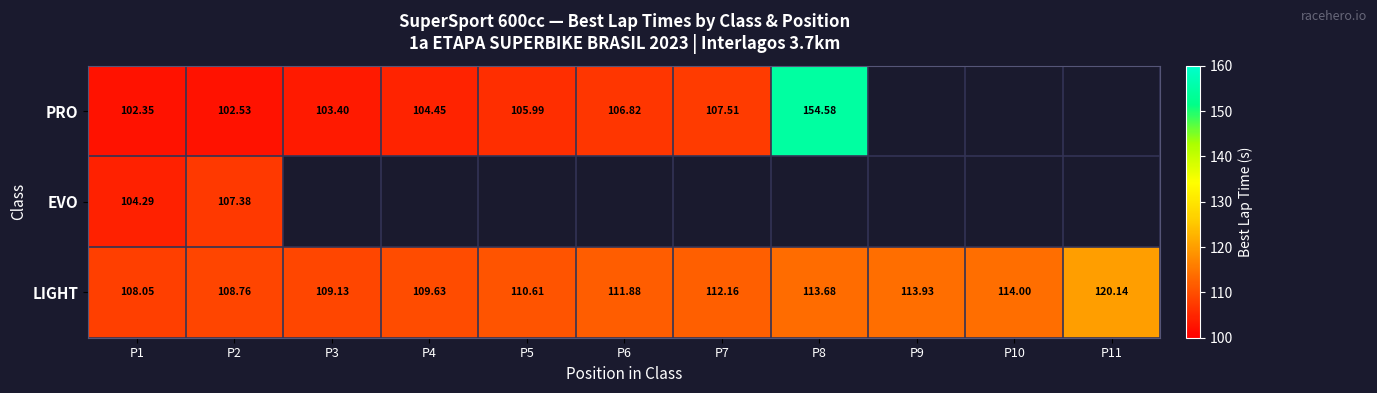

Which category has the lowest value in the LIGHT series?

P1